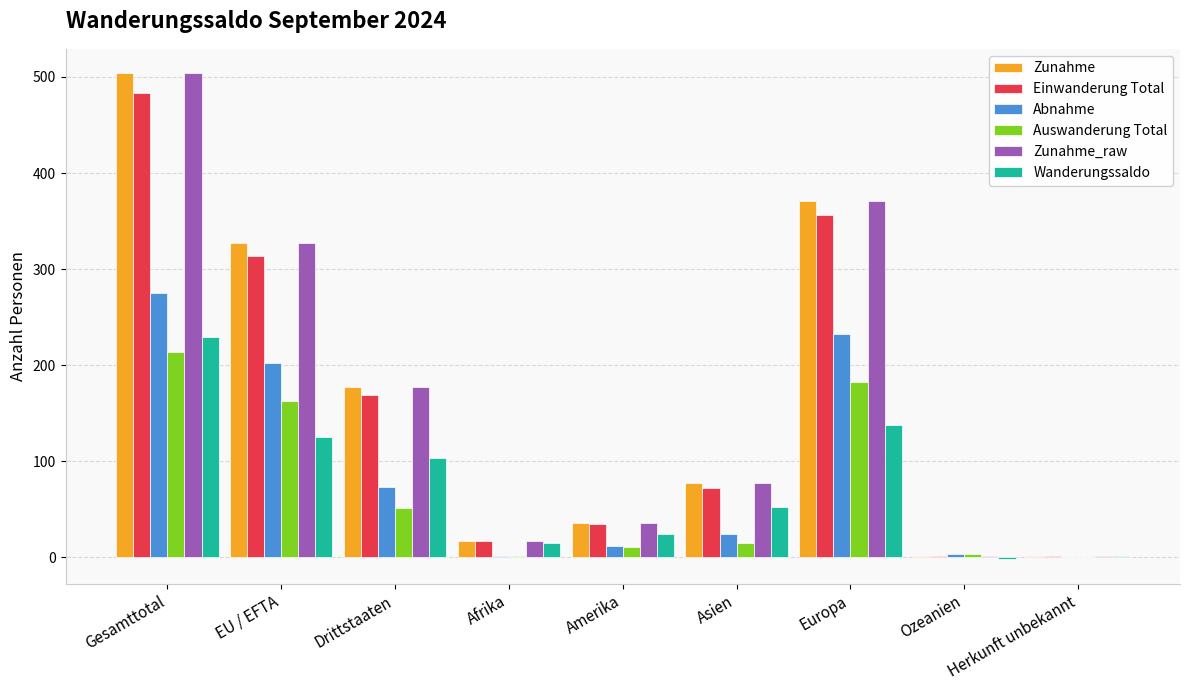

What is the total value across all series at Afrika?

69